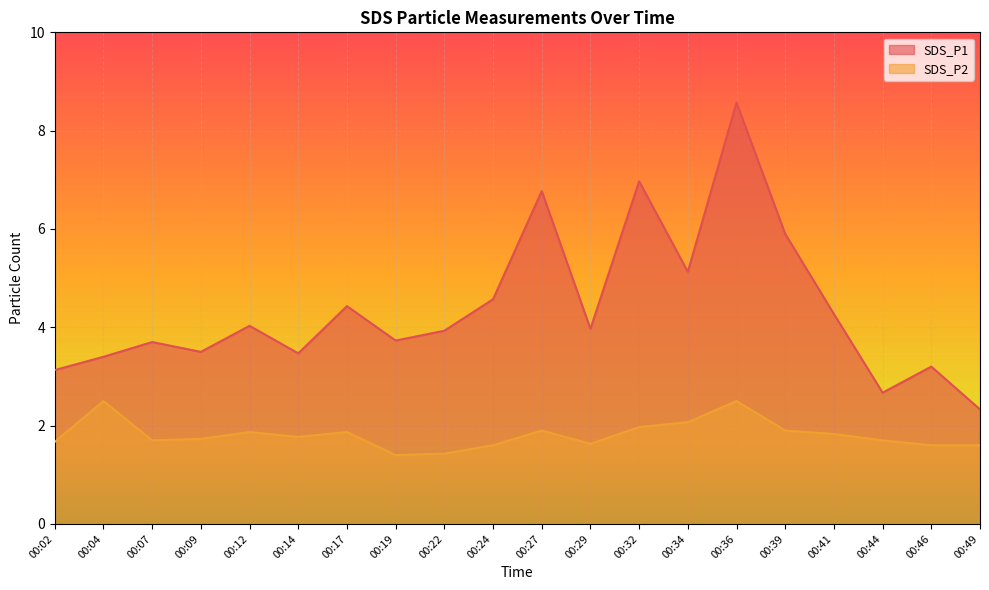

At which category does SDS_P2 reach its first local peak?

00:04